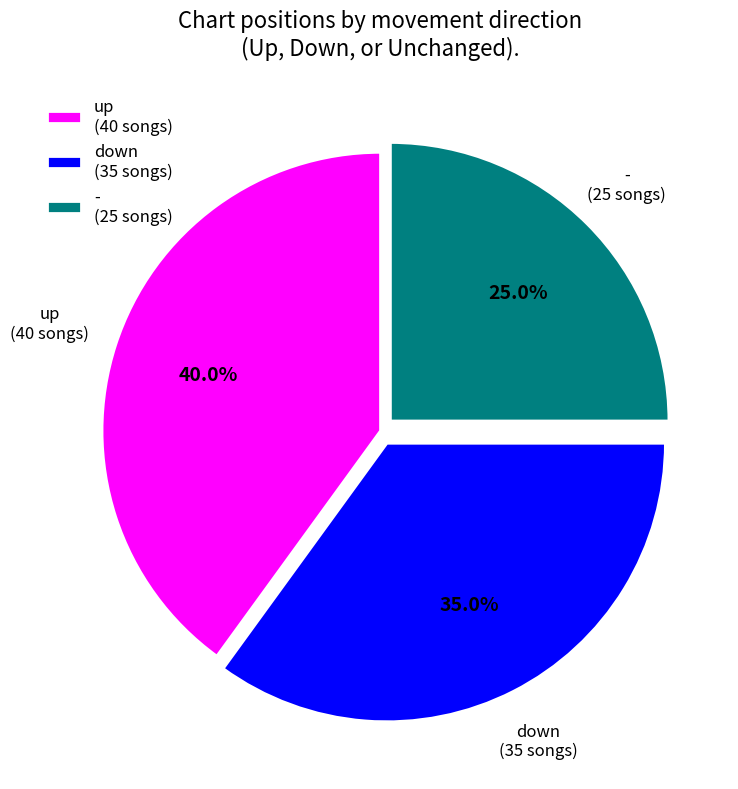

Does any single category account for the majority?

No